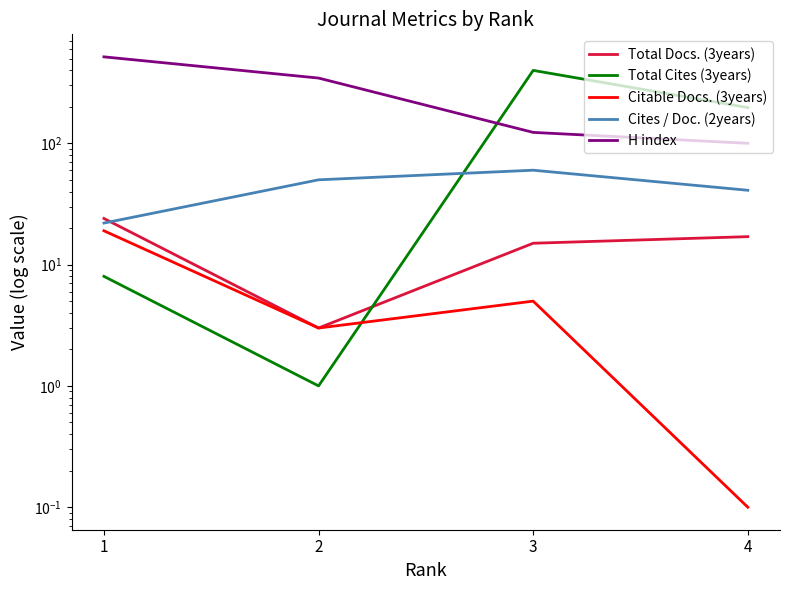

At 4, list the series in order from smallest to largest.

Citable Docs. (3years), Total Docs. (3years), Cites / Doc. (2years), H index, Total Cites (3years)